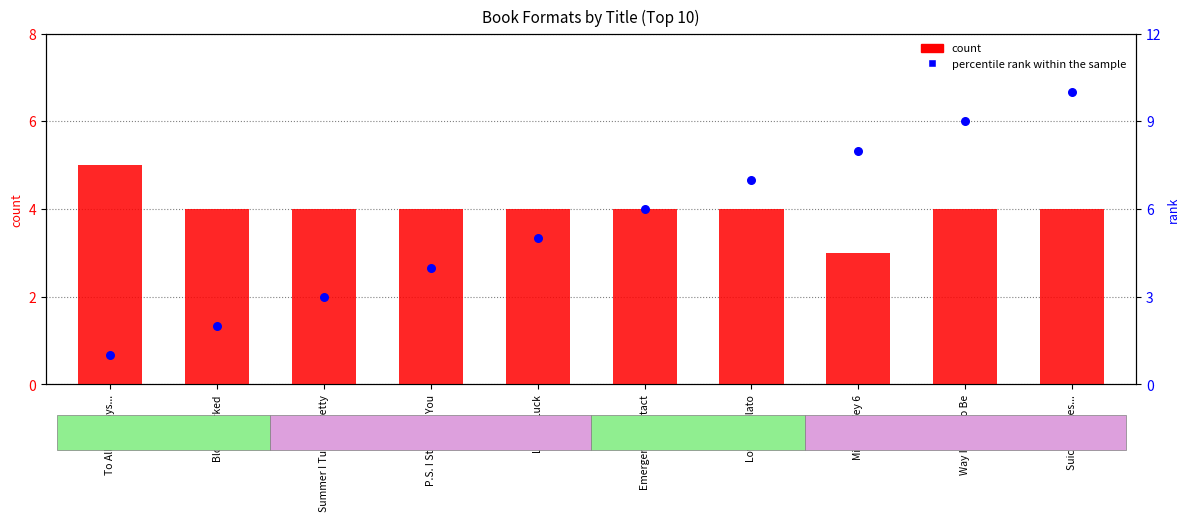

Is the value of percentile rank within the sample at Summer I Turned Pretty greater than the value of count at To All the Boys...?

No